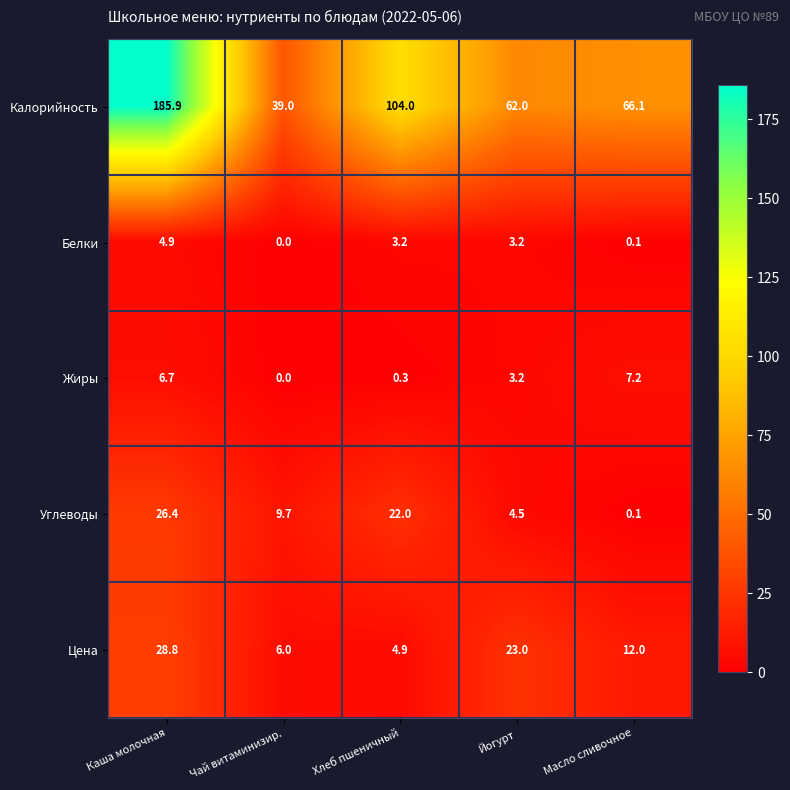

Count the number of data series in this chart.

5